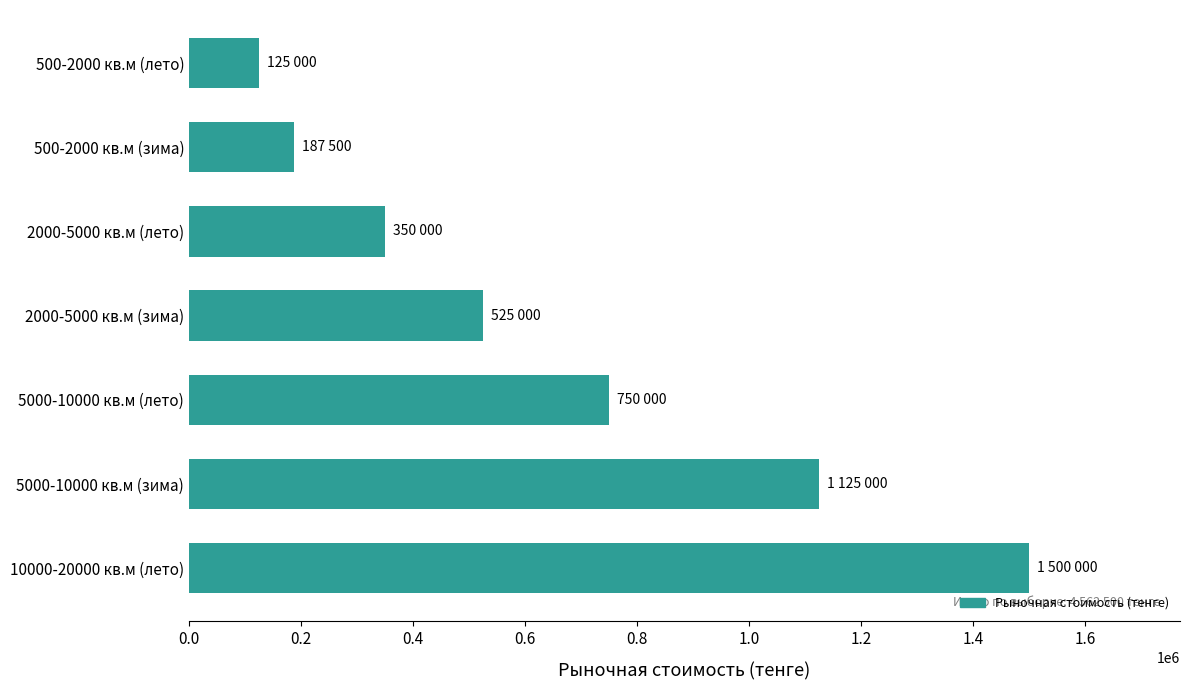

Which label corresponds to the smallest value in the chart?

500-2000 кв.м (лето)